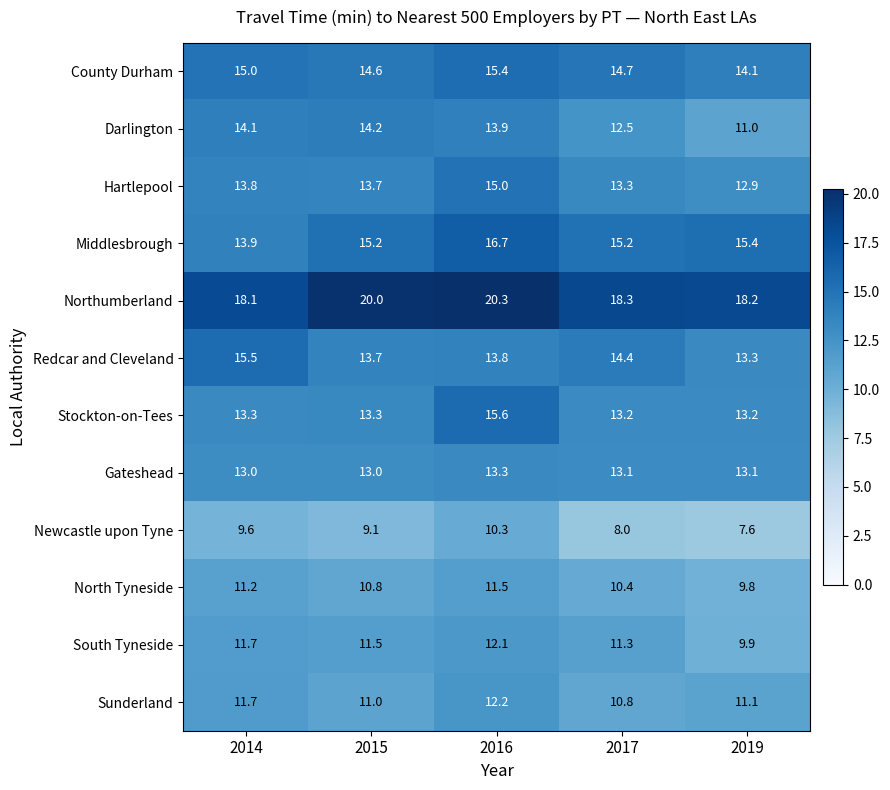

How many series are shown in this chart?

12